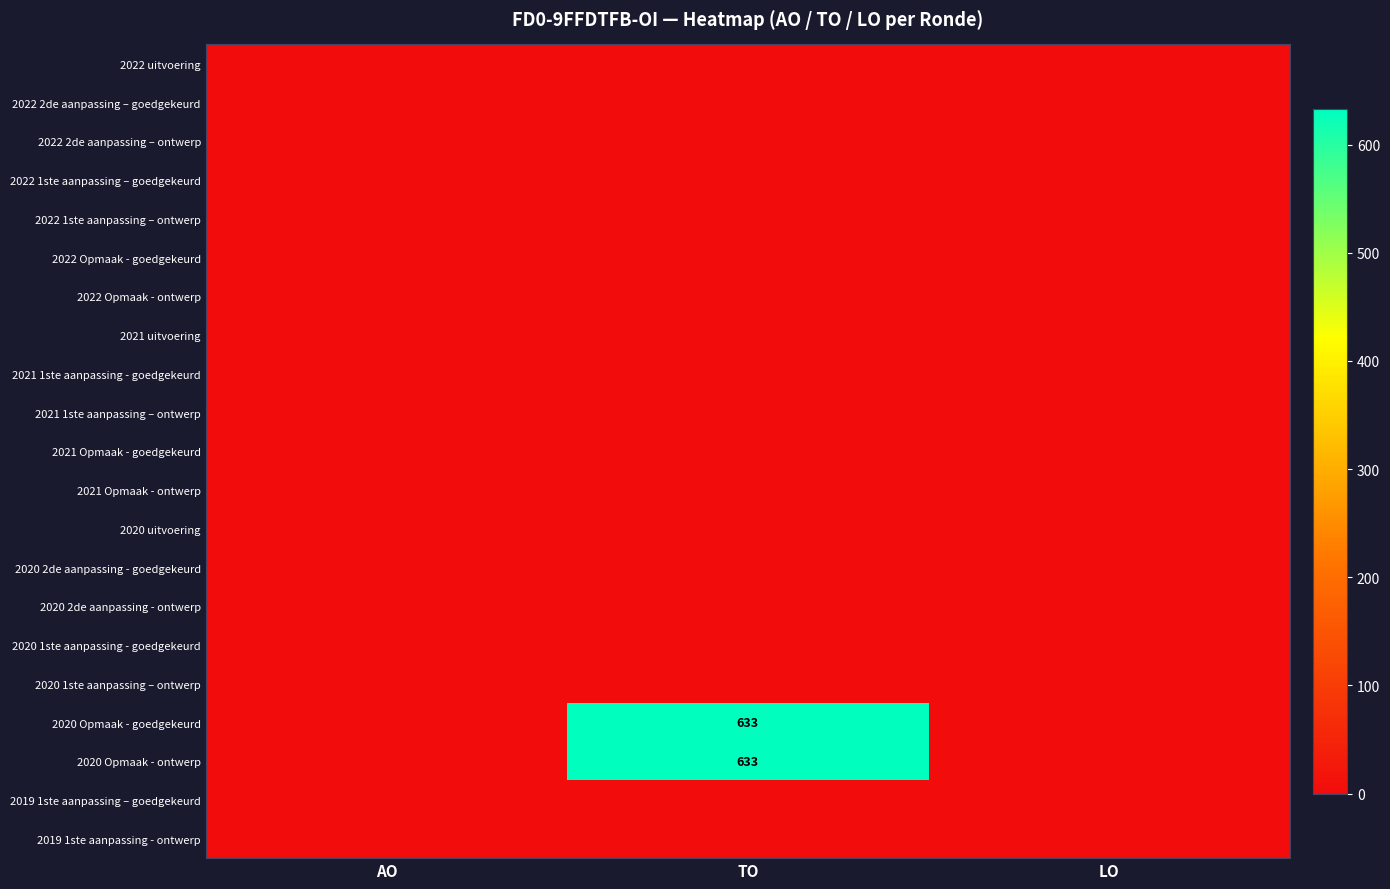

The value of 2019 1ste aanpassing - ontwerp at LO is 0. True or false?

True